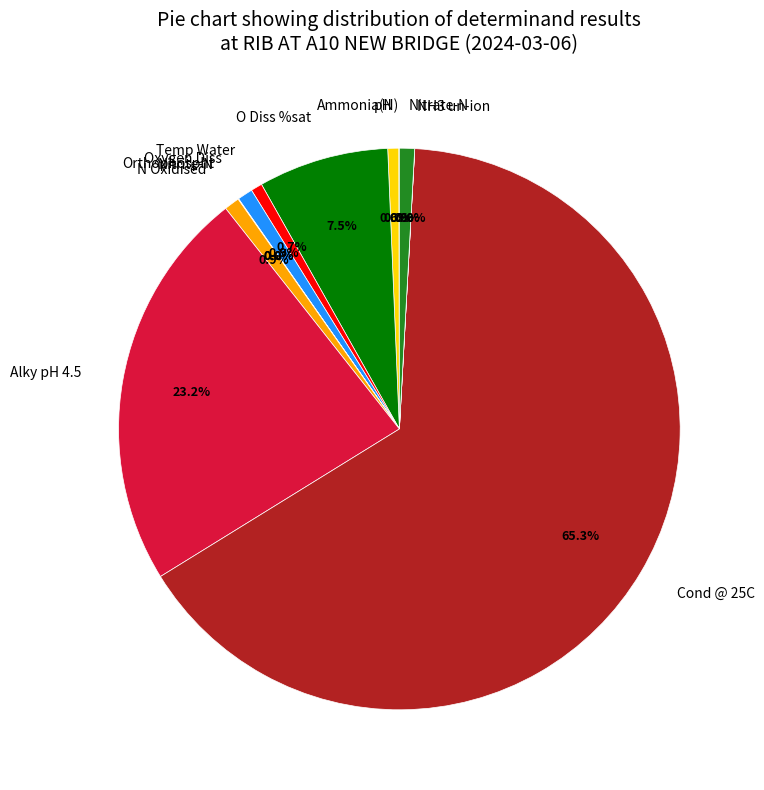

What is the largest slice in the pie chart?

Cond @ 25C